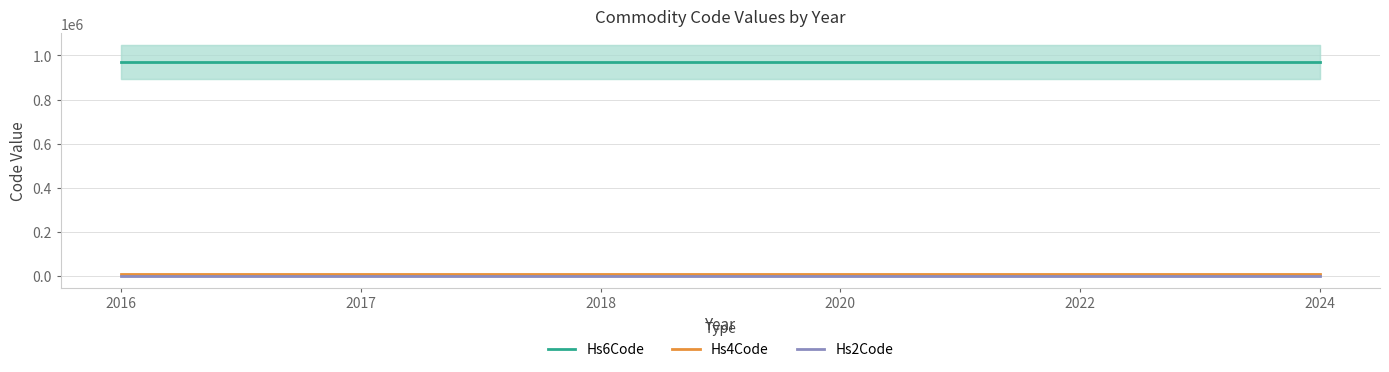

The Hs6Code series shows 437525 at 2016. True or false?

False